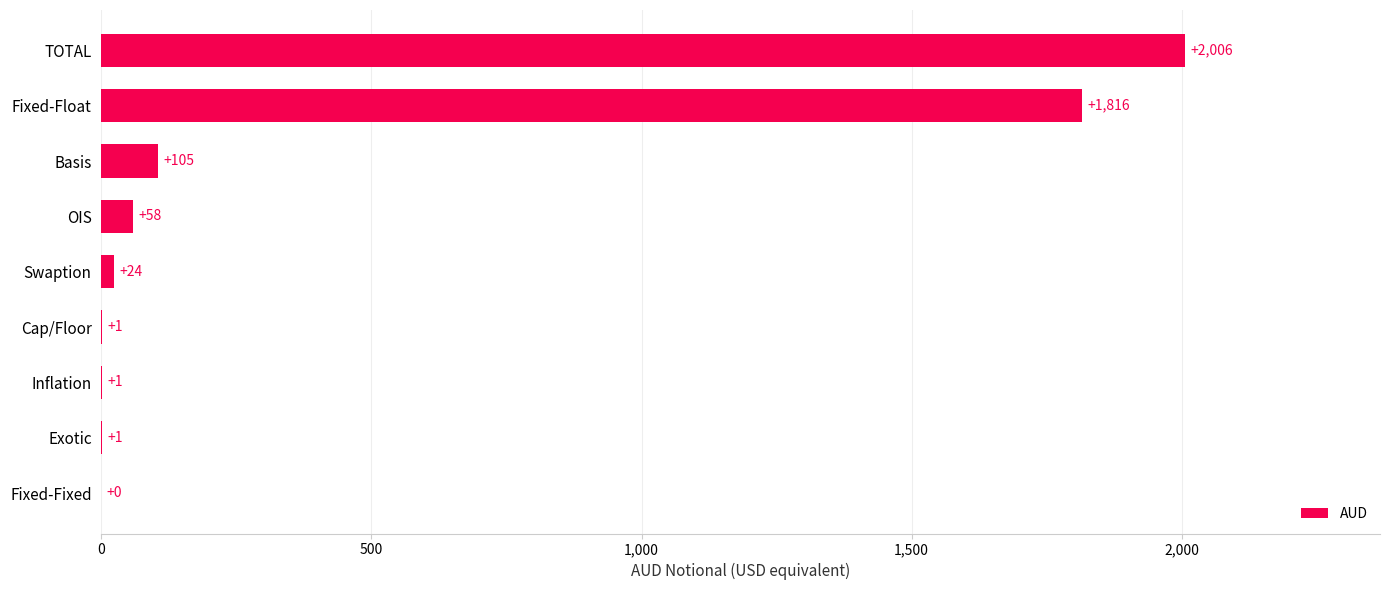

Which has a higher value, OIS or Inflation?

OIS